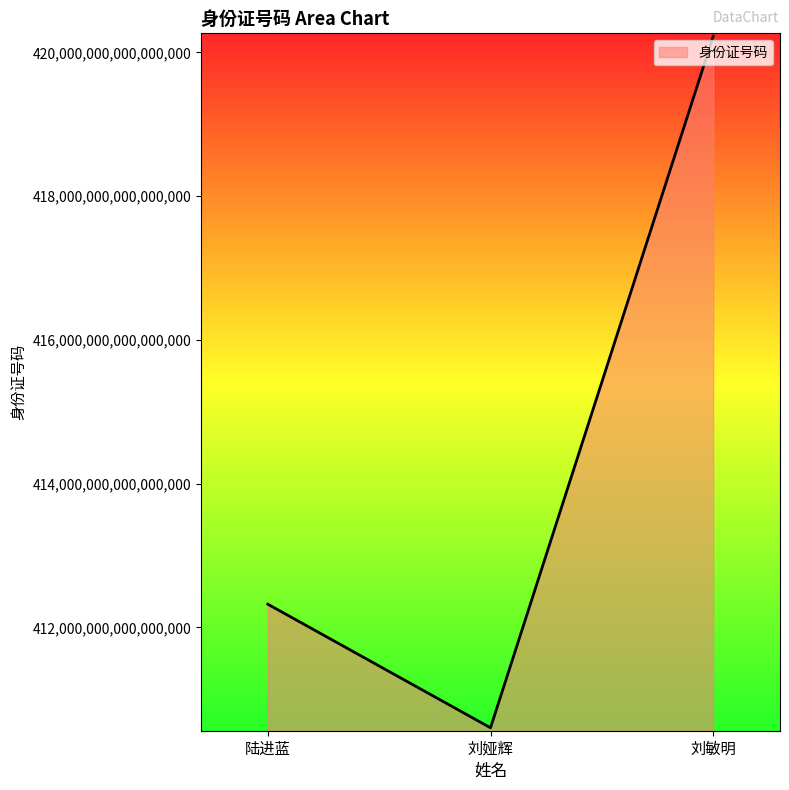

List the labels in order of value, smallest first.

刘娅辉, 陆进蓝, 刘敏明